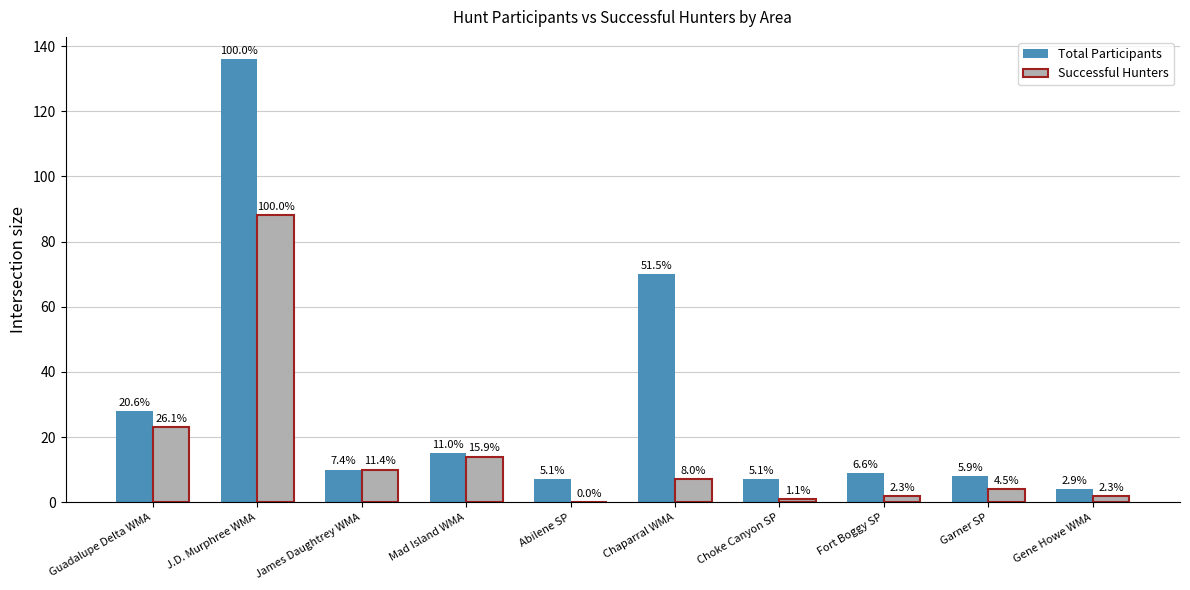

Where does the Total Participants series first go above 10?

Guadalupe Delta WMA